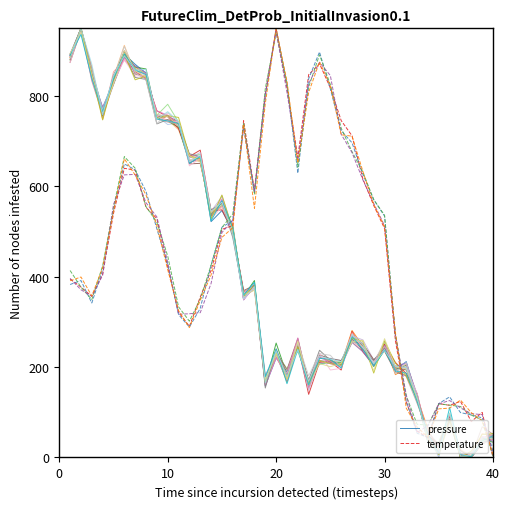

List the series in order of their overall mean, highest first.

temperature, pressure